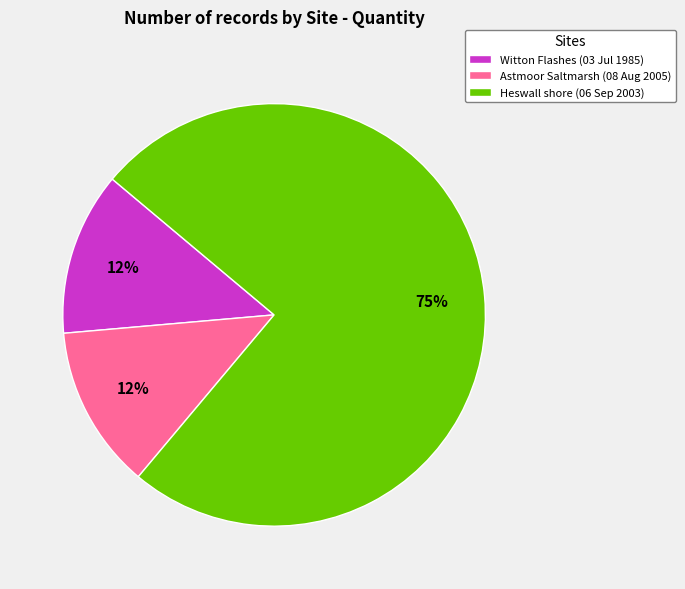

To the nearest percent, what is the average slice percentage?

33%